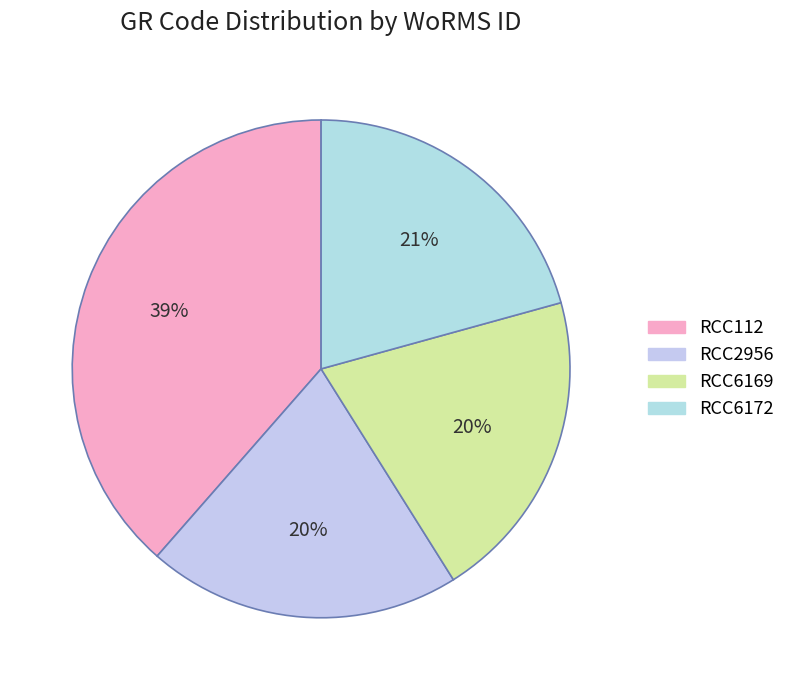

Is it true that RCC112 is 39% of the pie?

True